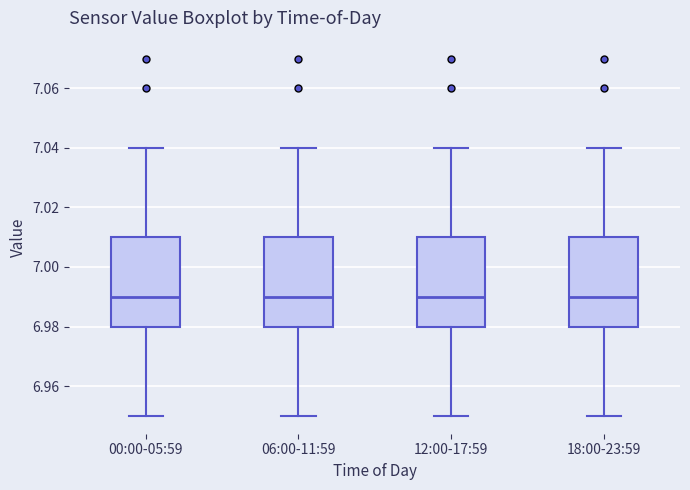

Reading left to right, transcribe this box plot: for each box, give where its median line is, the range the box spans, and where its two whiskers end, as read against the y-axis. The values are not printed on the chart, so give them approximately, as read against the axis.

00:00-05:59: median 6.99, box 6.98 to 7.01, whiskers 6.95 to 7.04
06:00-11:59: median 6.99, box 6.98 to 7.01, whiskers 6.95 to 7.04
12:00-17:59: median 6.99, box 6.98 to 7.01, whiskers 6.95 to 7.04
18:00-23:59: median 6.99, box 6.98 to 7.01, whiskers 6.95 to 7.04